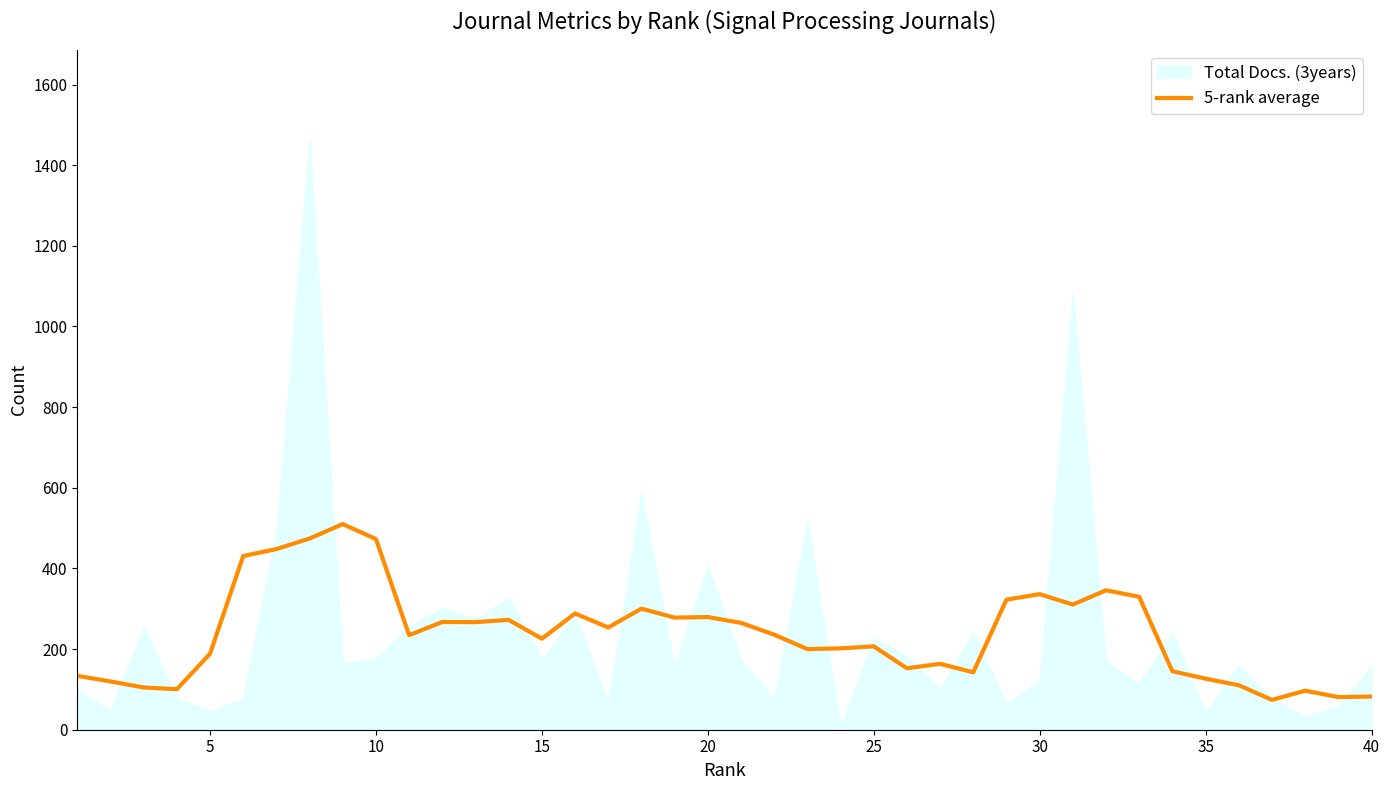

What is the maximum value for 5-rank average?

510.0